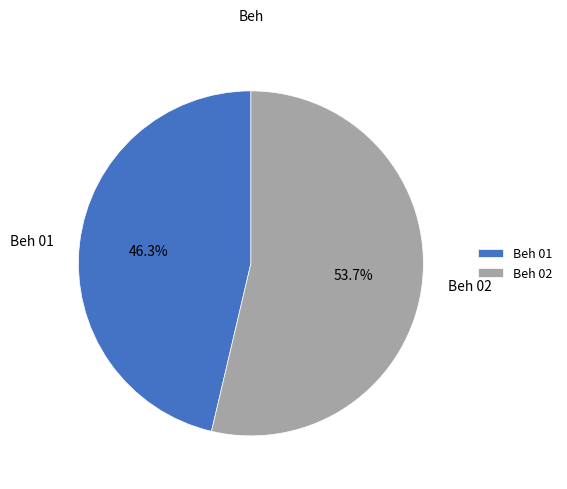

Is the sum of Beh 02 and Beh 01 greater than half?

Yes